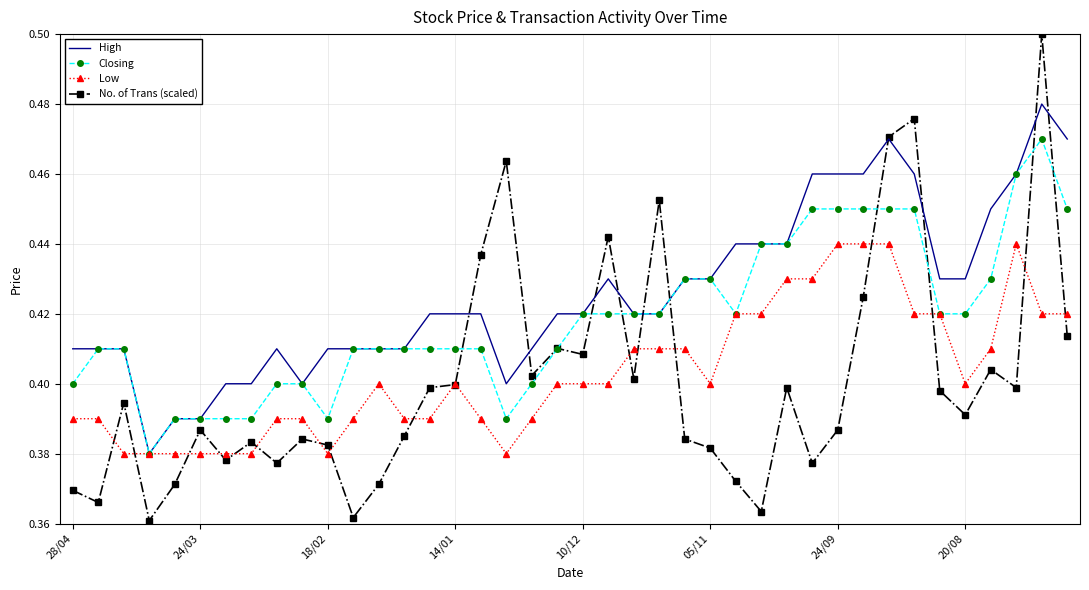

At how many categories does at least one series exceed 0?

40